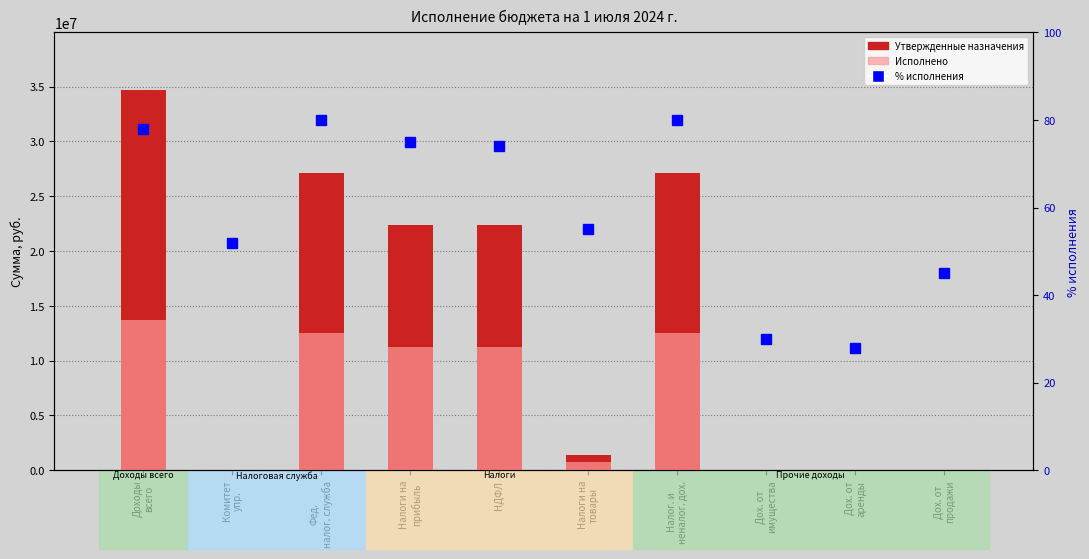

At how many categories does at least one series exceed 27198253?

1